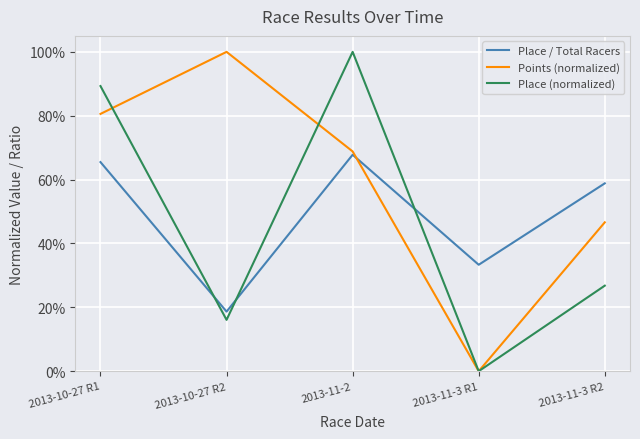

What is the difference between the maximum and minimum values in the Points (normalized) series?

1.0